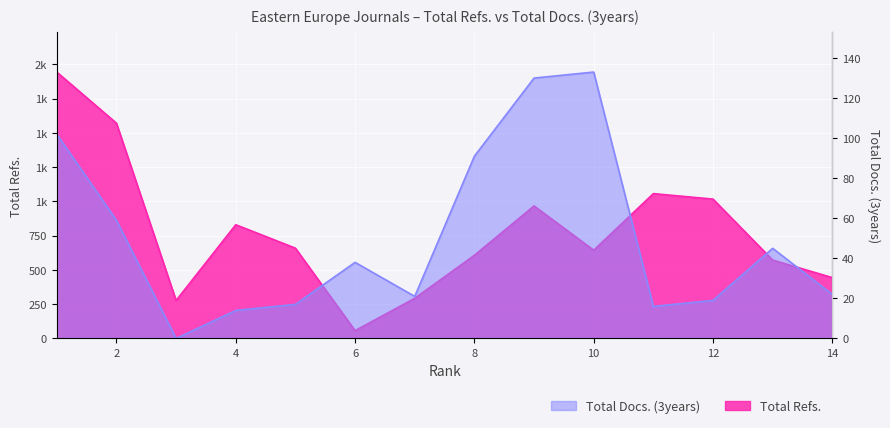

What is the difference between the second highest and second lowest values in the Total Refs. series?

1294